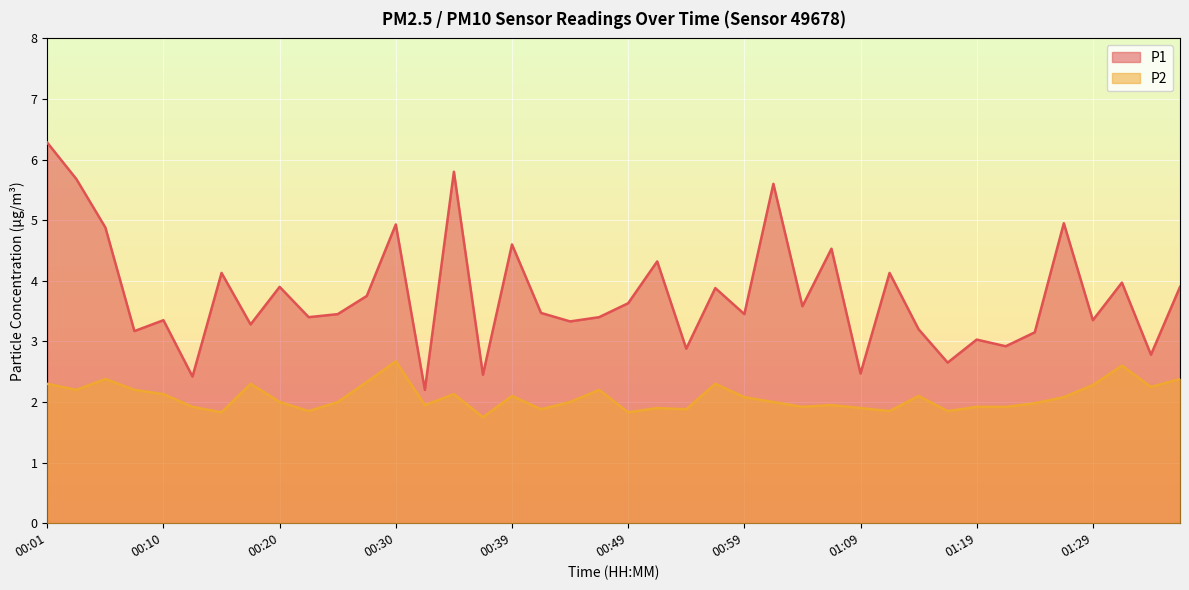

True or false: P2 and P1 cross at least once.

False